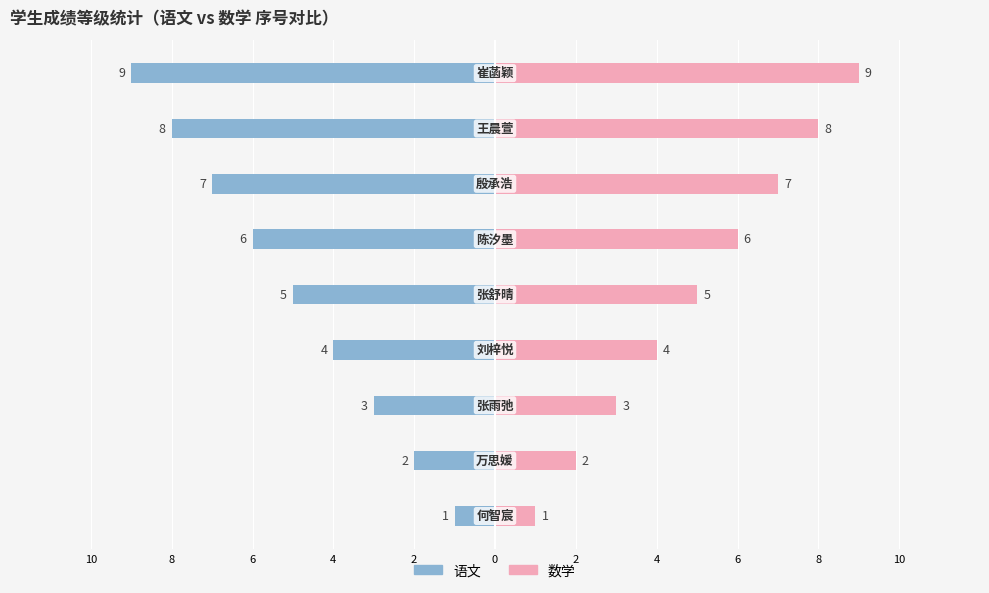

True or false: 语文 has a value of 0 at 10.

False